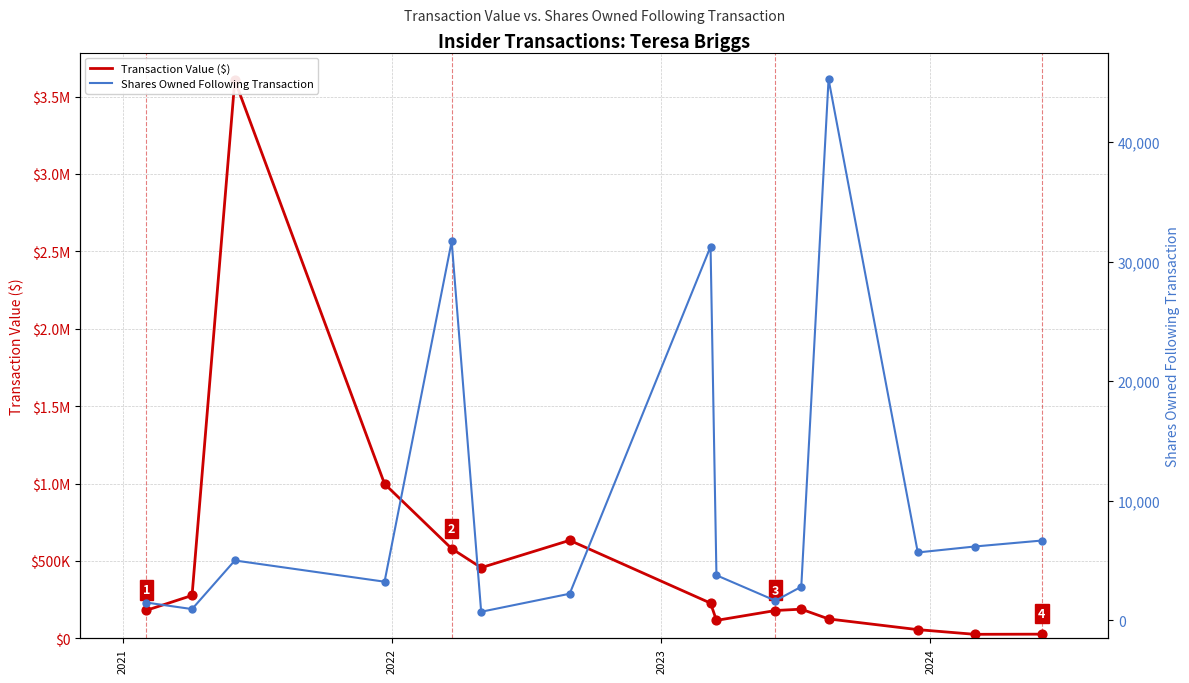

At which category is the sum across all series the highest?

2022